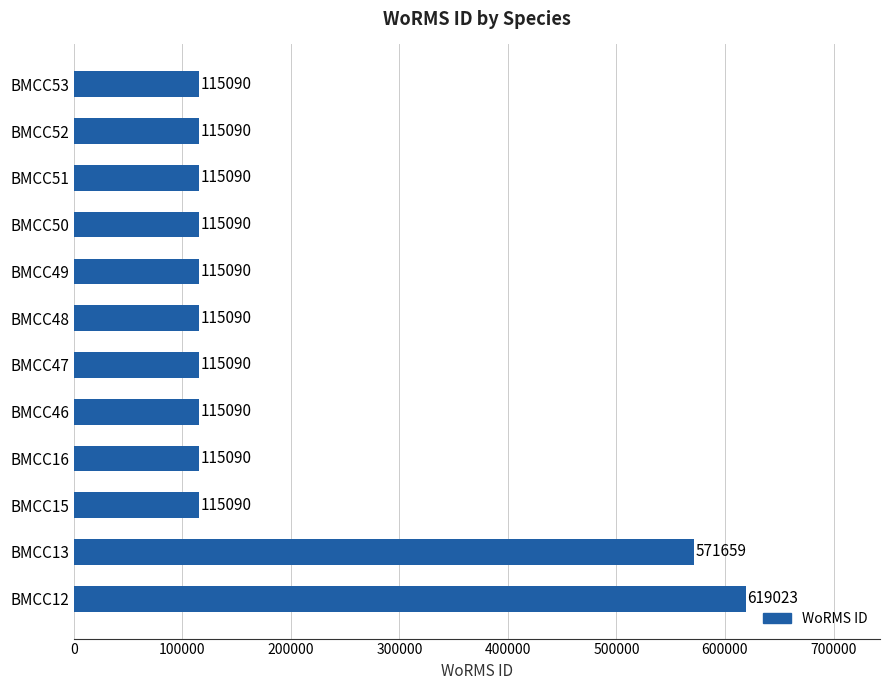

What is the minimum value shown in the chart?

115090